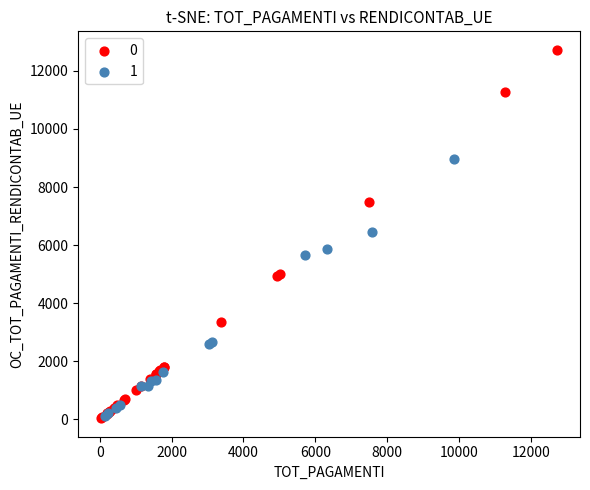

Which series has the widest spread of Y values?

0